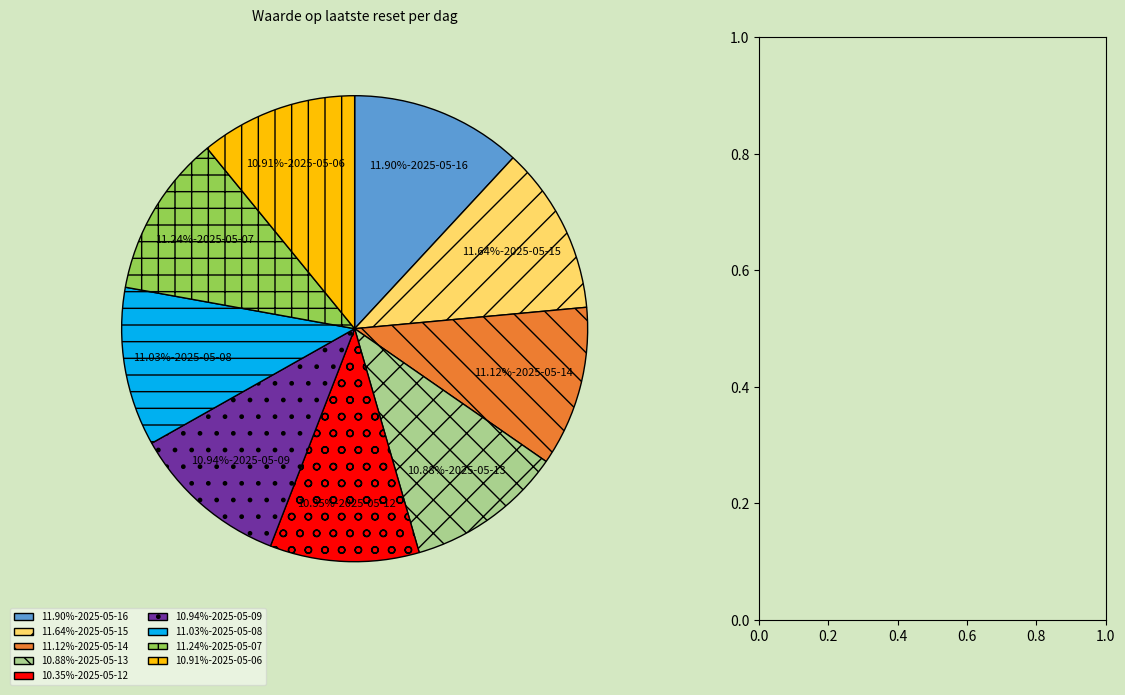

What is the ratio of the value at 10.91%-2025-05-06 to the value at 11.24%-2025-05-07?

1.0